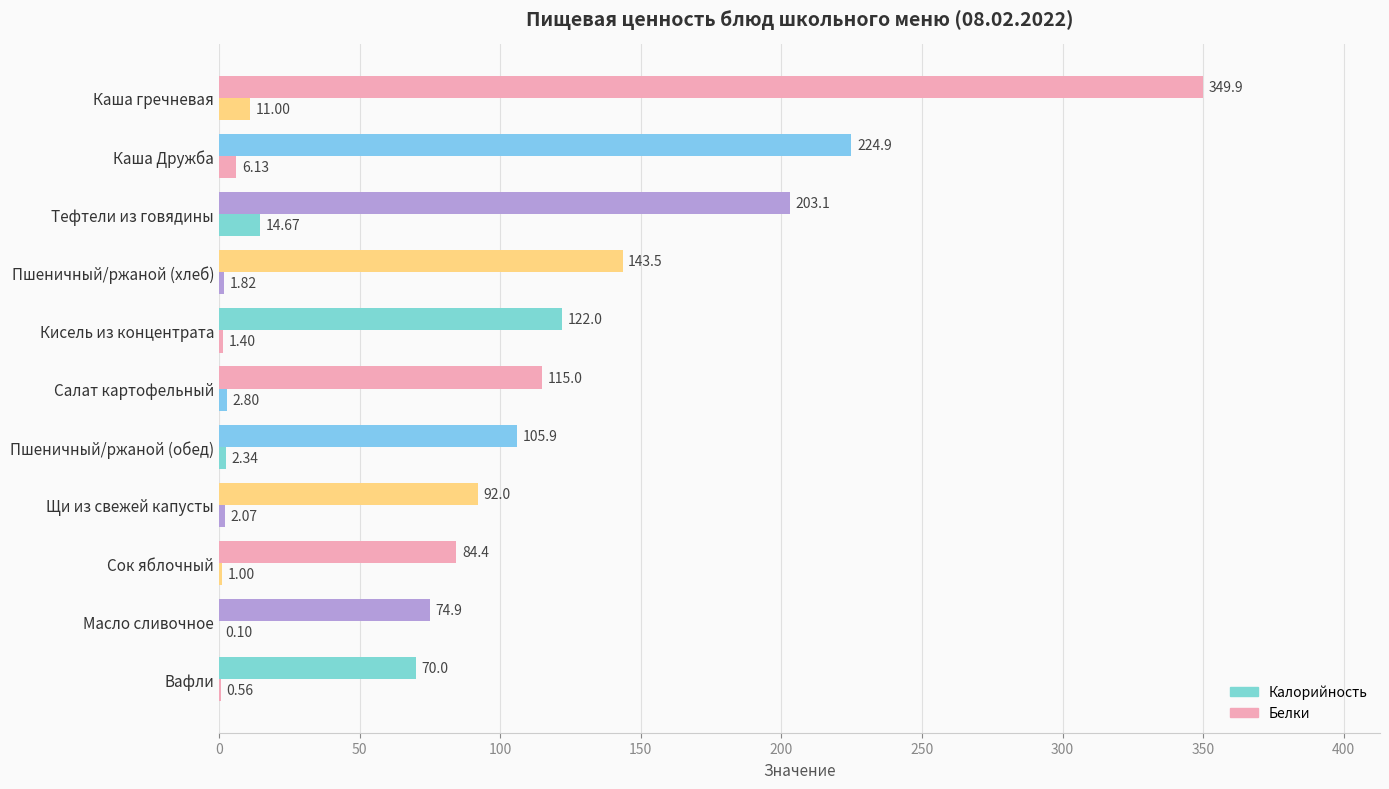

Count the number of data series in this chart.

2